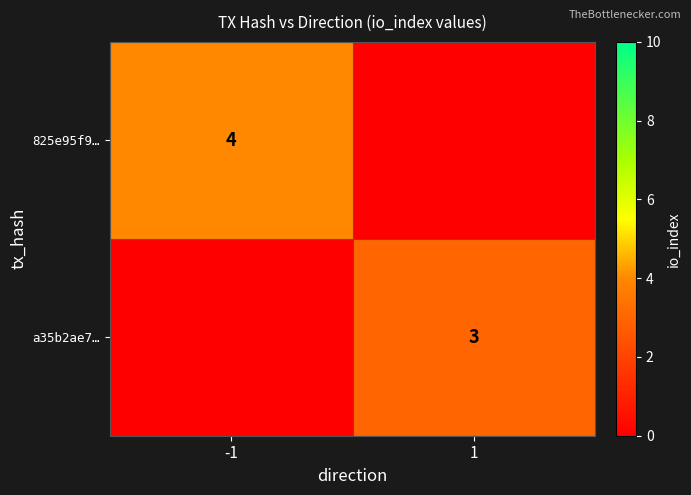

True or false: 825e95f9… has a value of 2 at -1.

False